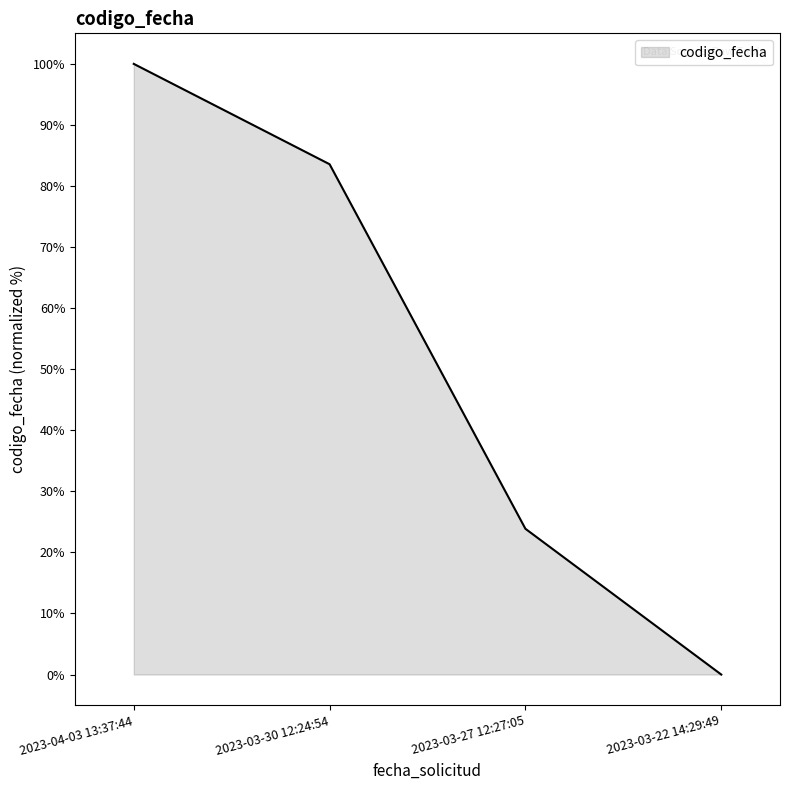

What is the sum of all values?

207.4